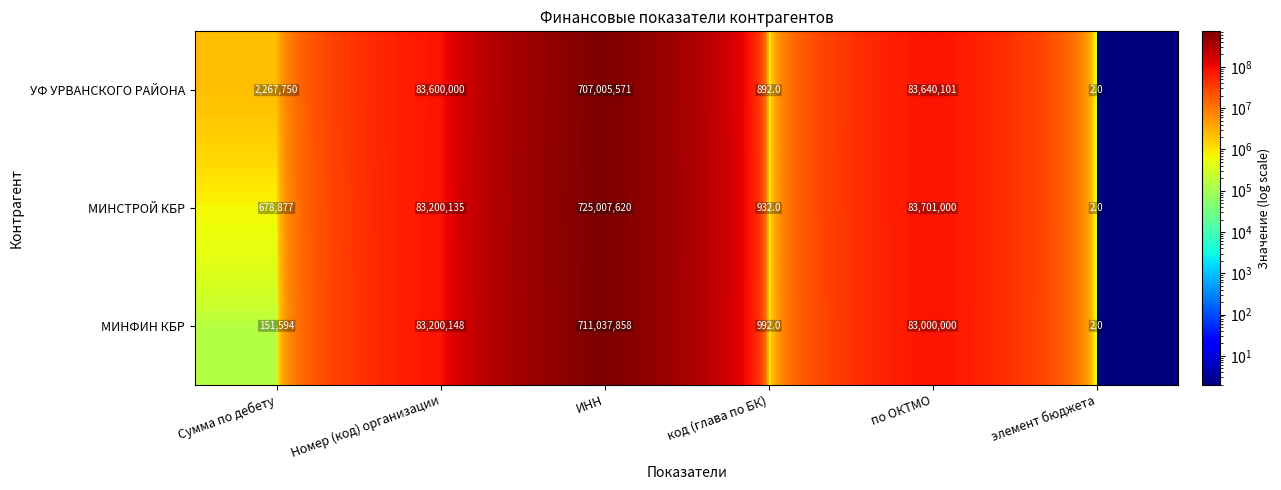

Which series changed the most between Сумма по дебету and Номер (код) организации?

МИНФИН КБР